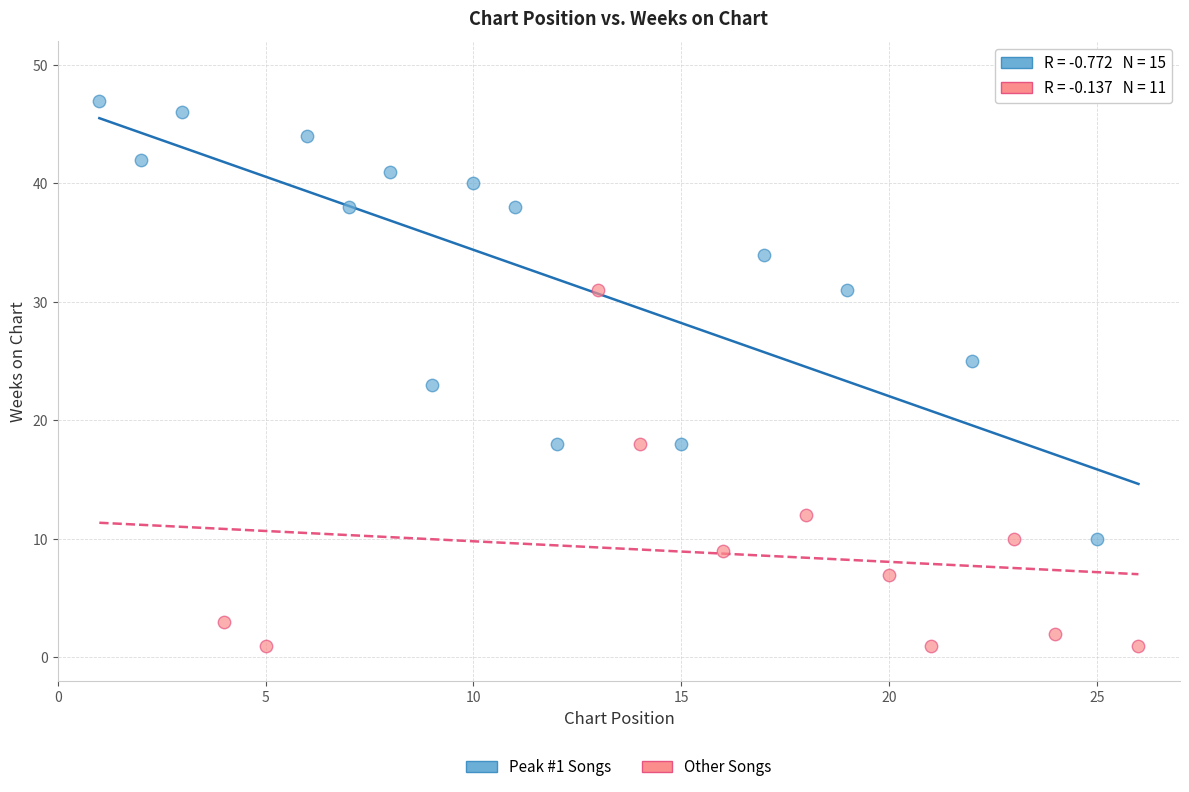

Which series reaches the minimum Y coordinate?

Other Songs